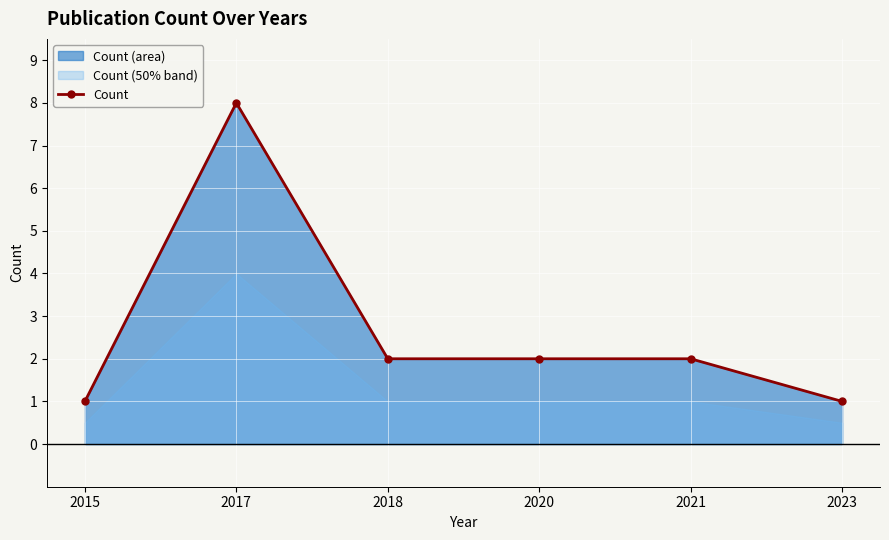

Reading left to right, what are all the values shown in this chart?

2015=1	2017=8	2018=2	2020=2	2021=2	2023=1